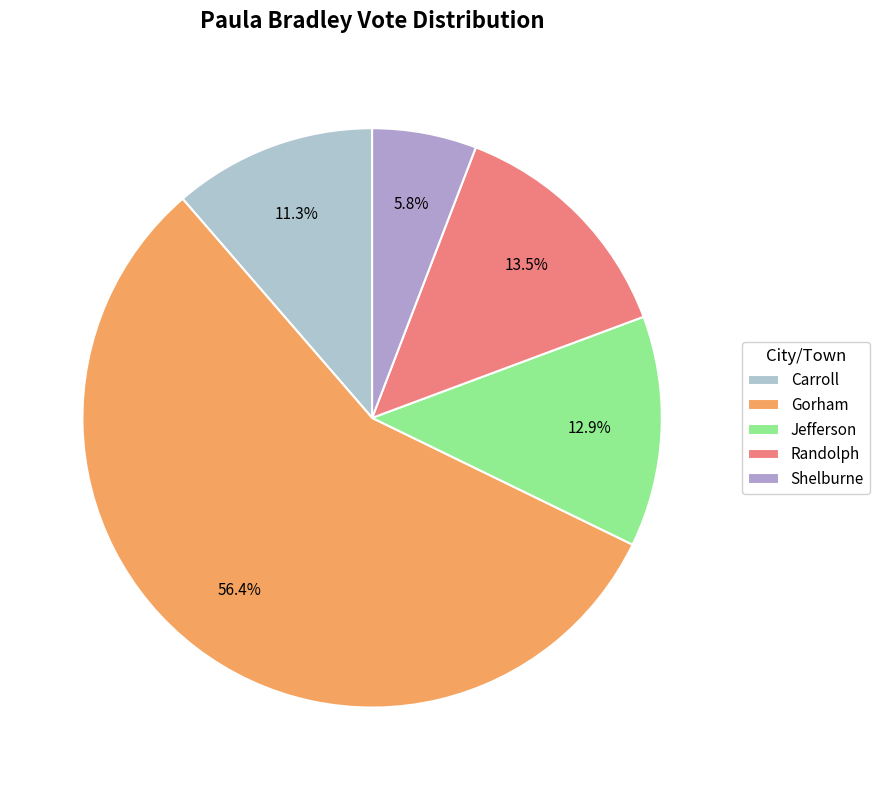

Rank the categories by value from highest to lowest.

Gorham, Randolph, Jefferson, Carroll, Shelburne